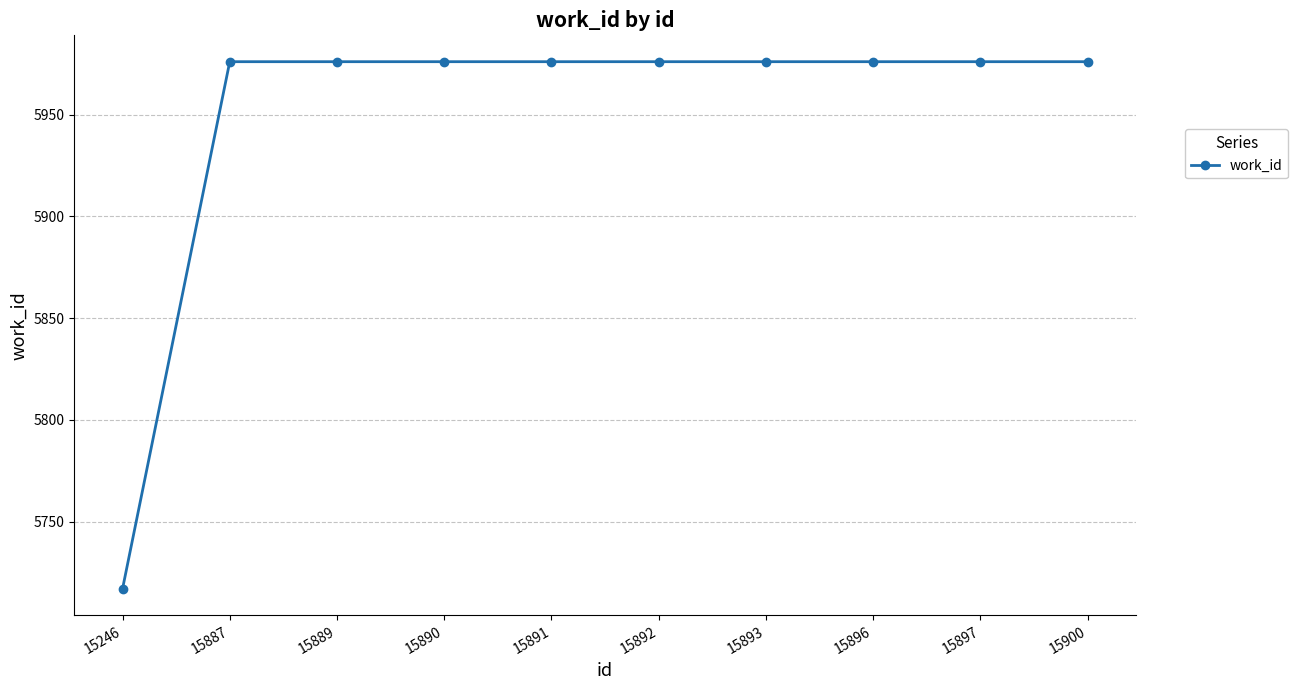

True or false: the data shows 5976 at 15891.

True